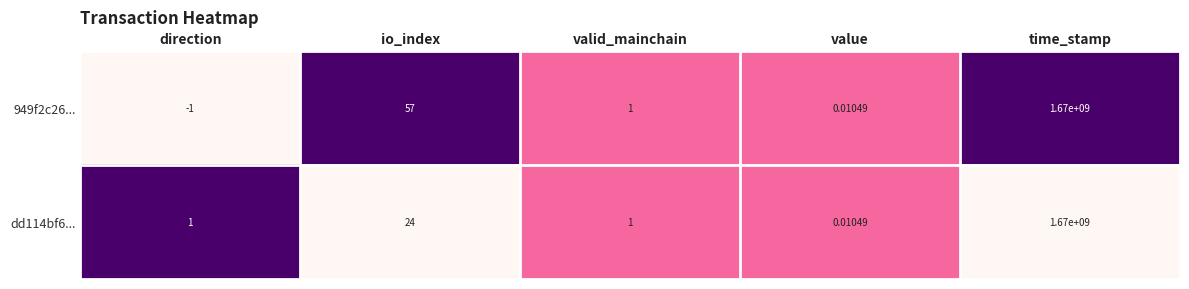

Where is dd114bf6... nearest to the value 835000000?

io_index